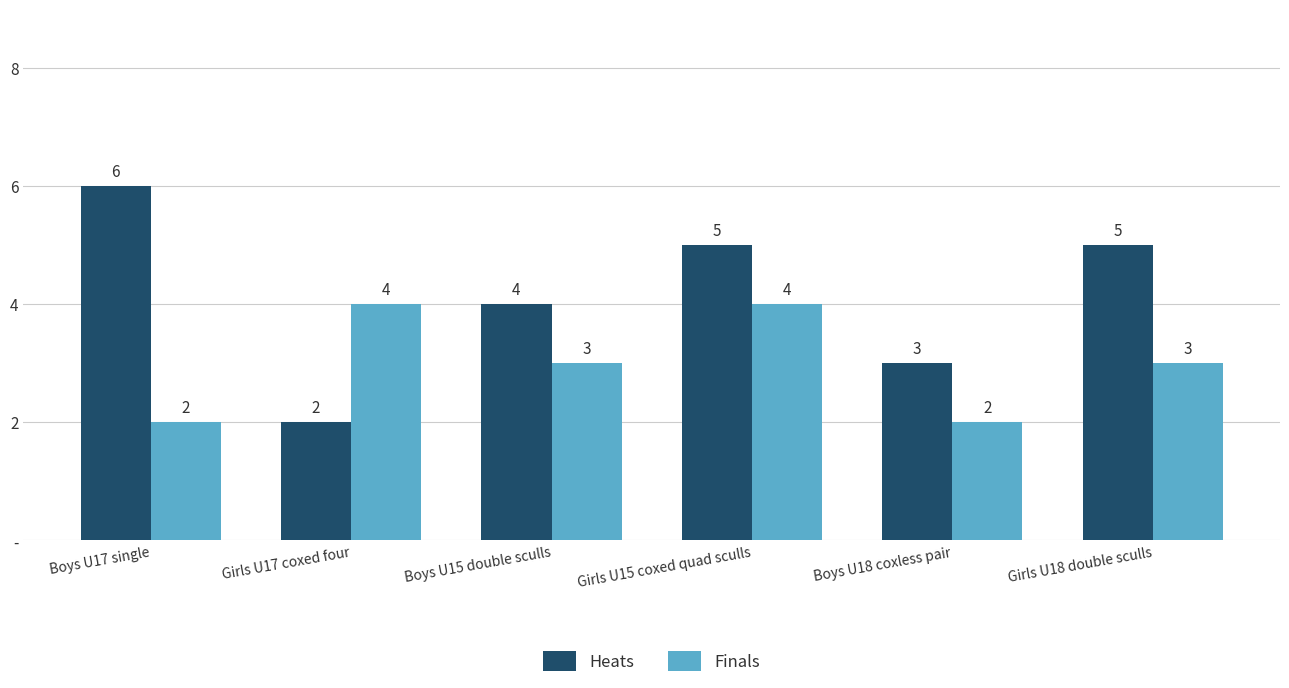

What is the sum of the Heats values at Boys U15 double sculls and Boys U17 single?

10